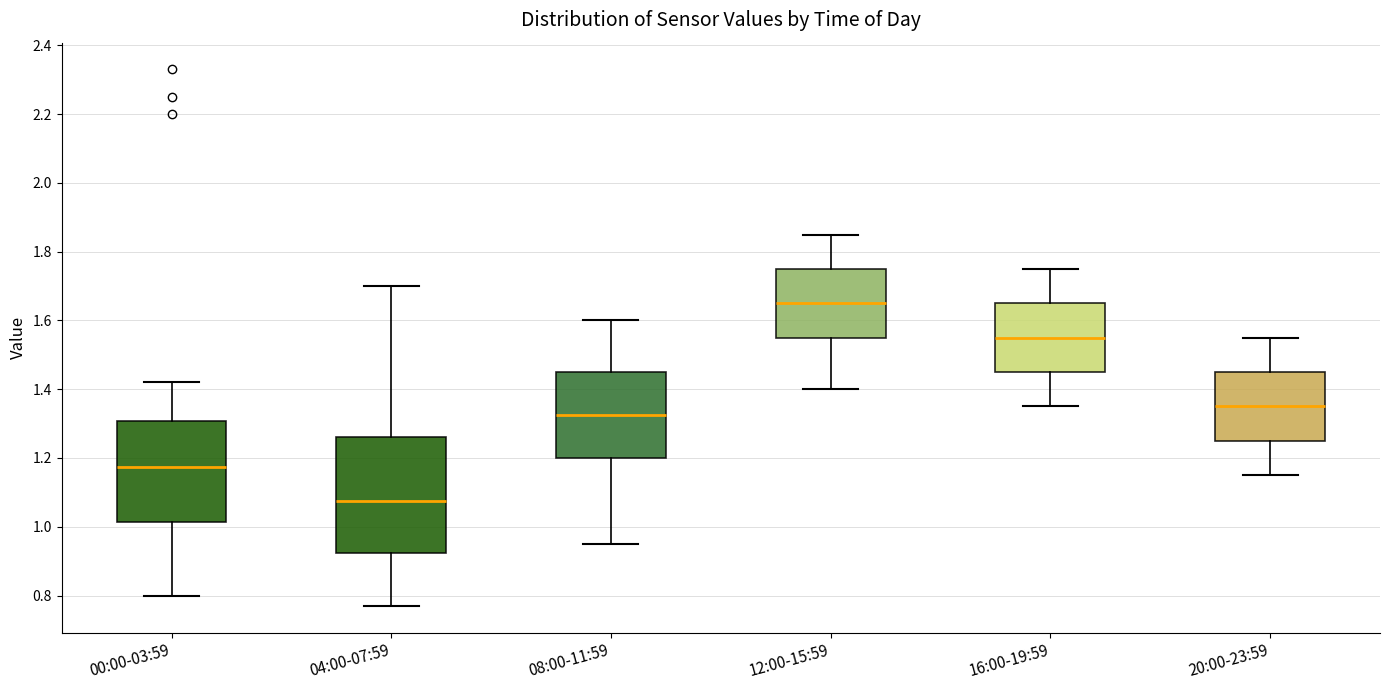

Which box's median line is the lowest?

04:00-07:59